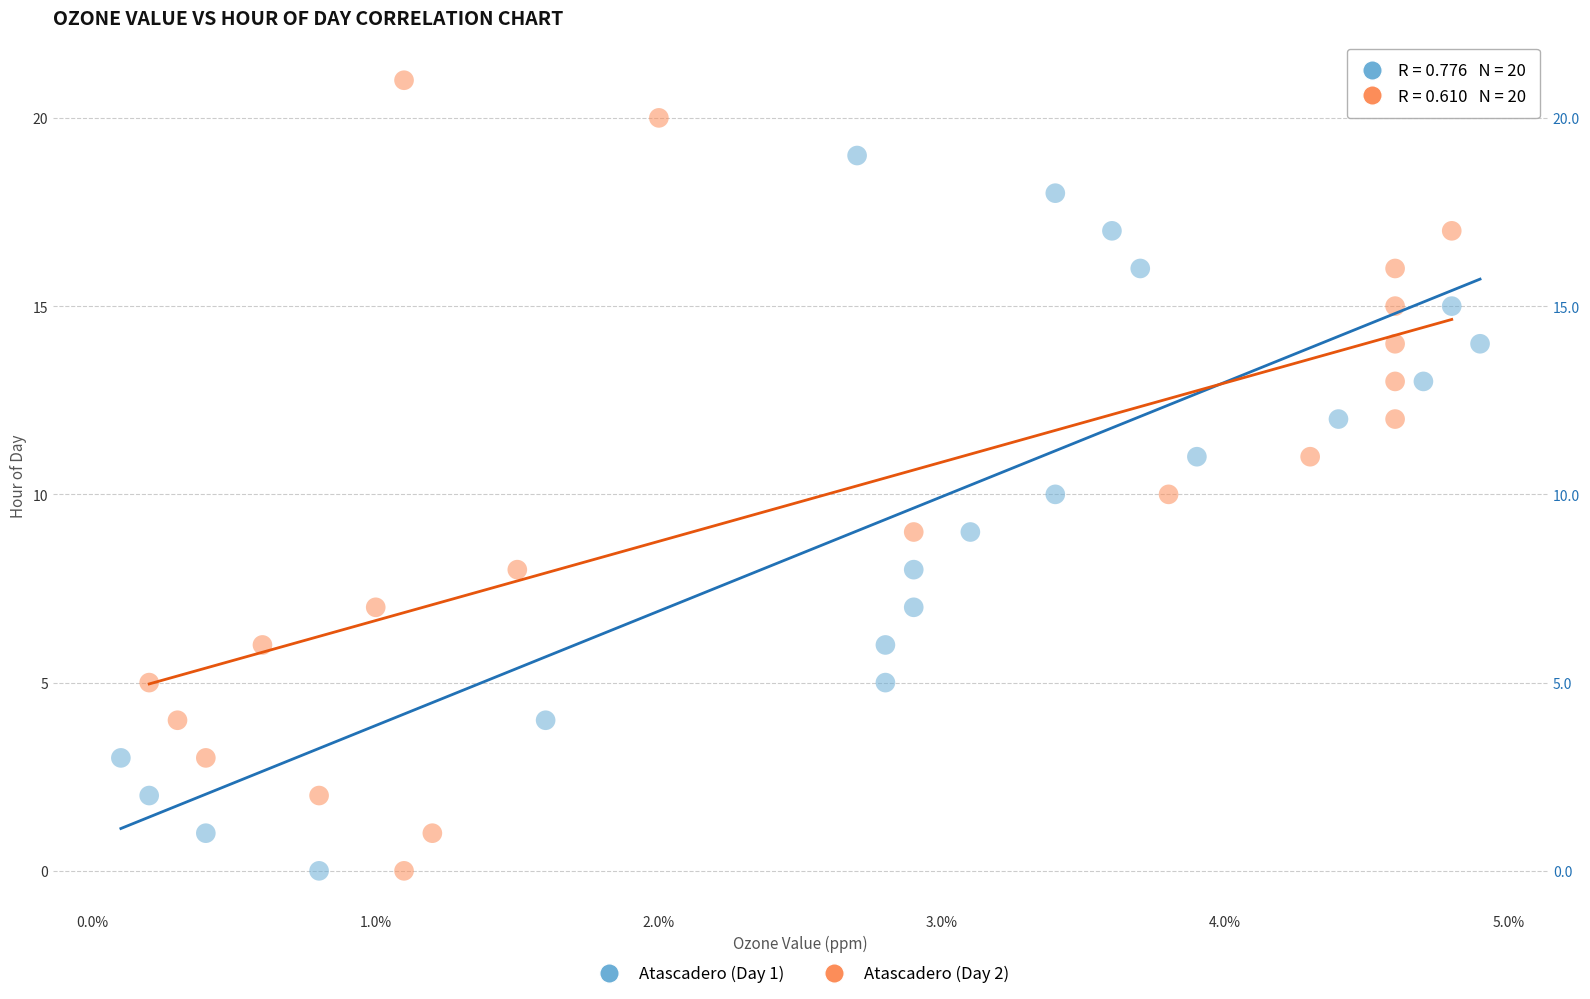

Which series has the largest Y range (max minus min)?

Atascadero (Day 2)